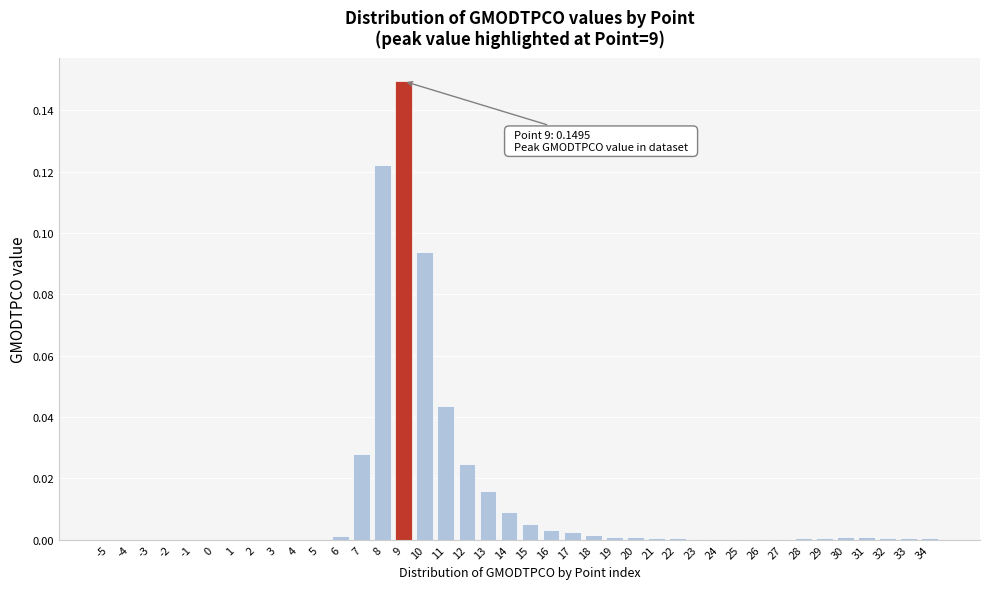

What is the sum of all values?

0.5